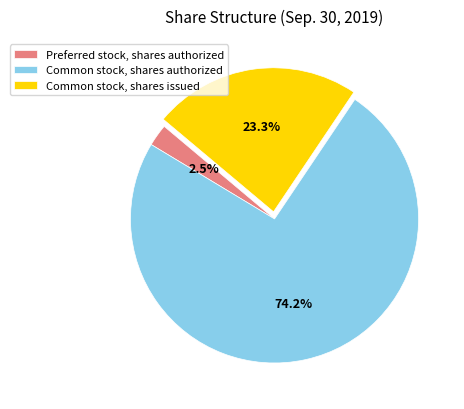

To the nearest percent, what is the combined percentage of Common stock, shares issued and Preferred stock, shares authorized?

26%